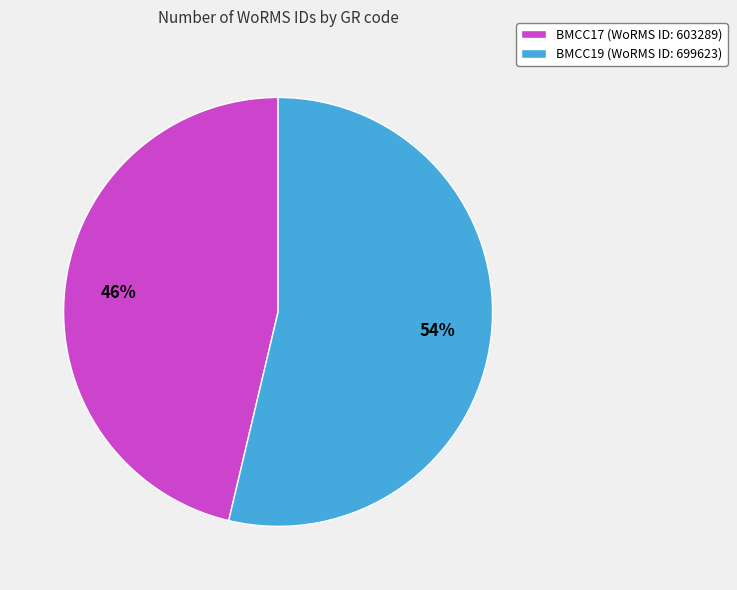

To the nearest percent, what is the average slice percentage?

50%